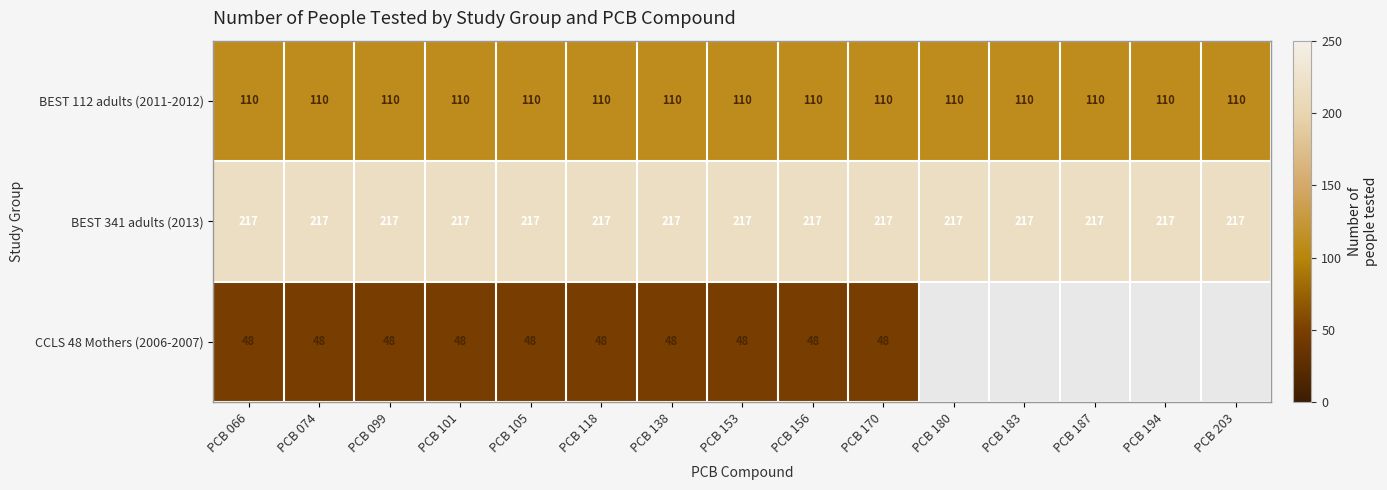

The value of BEST 341 adults (2013) at PCB 118 is 362. True or false?

False